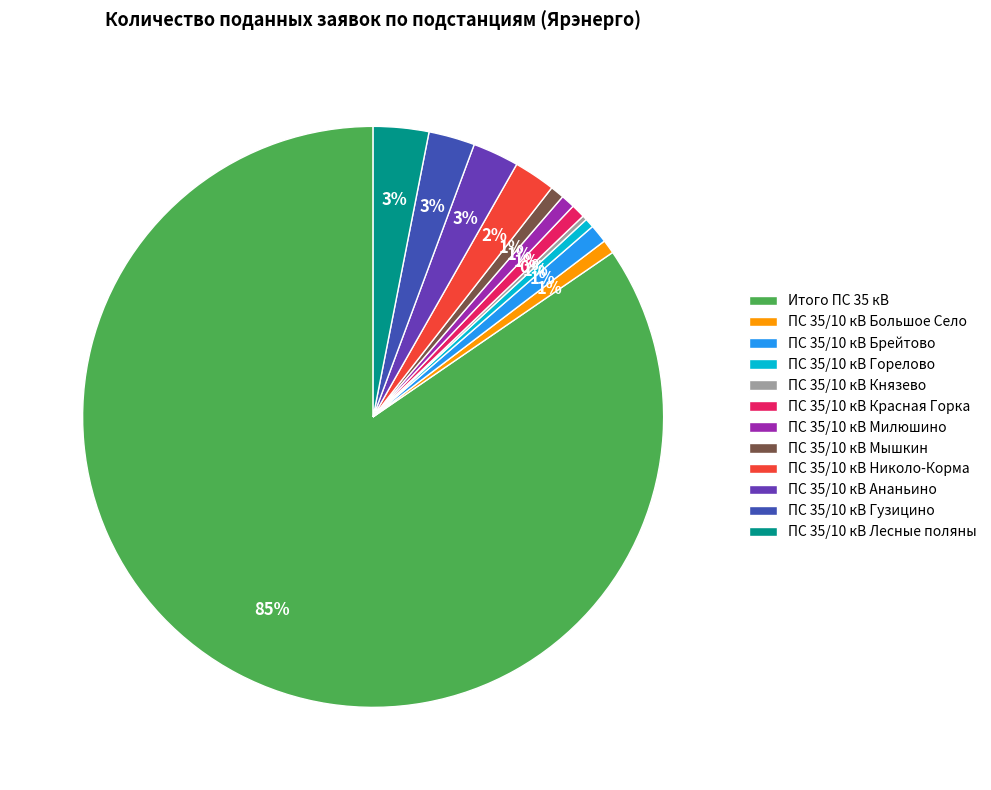

What is the largest slice in the pie chart?

Итого ПС 35 кВ